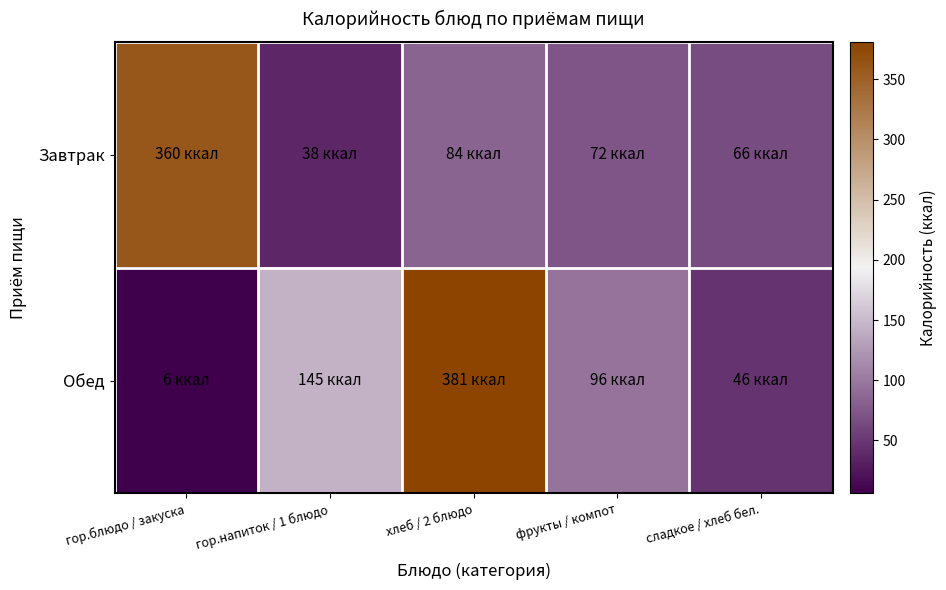

Reading left to right, list all the values displayed in this chart.

Завтрак: гор.блюдо / закуска=360	гор.напиток / 1 блюдо=38	хлеб / 2 блюдо=84	фрукты / компот=72	сладкое / хлеб бел.=66
Обед: гор.блюдо / закуска=6	гор.напиток / 1 блюдо=145	хлеб / 2 блюдо=381	фрукты / компот=96	сладкое / хлеб бел.=46